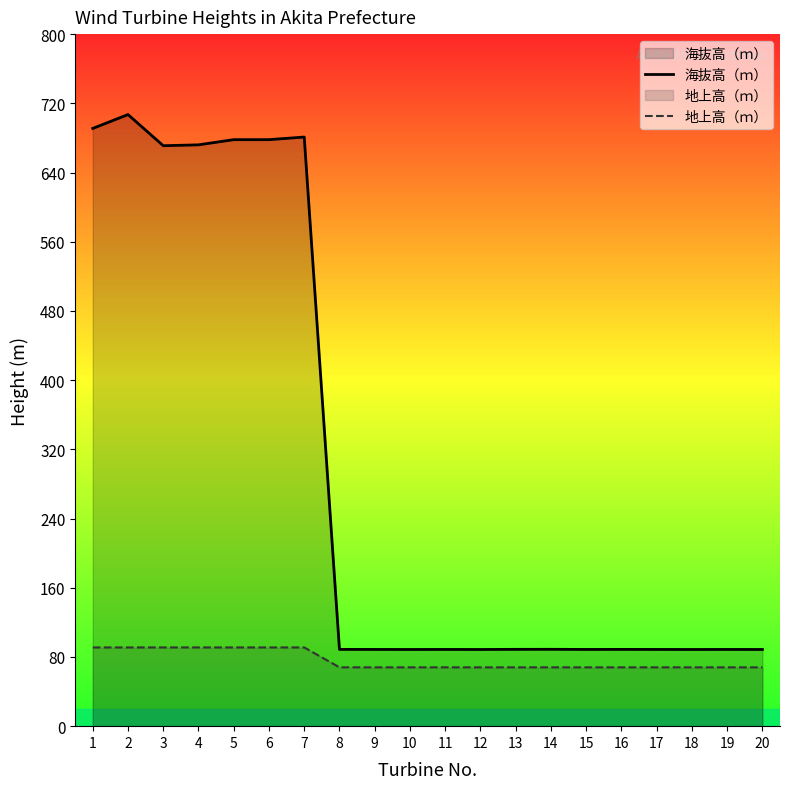

Reading right to left, list all the values displayed in this chart.

海抜高（ｍ）: 20=88.7	19=88.7	18=88.7	17=88.7	16=88.8	15=88.7	14=88.8	13=88.8	12=88.7	11=88.7	10=88.7	9=88.7	8=88.8	7=681.0	6=678.0	5=678.0	4=672.0	3=671.0	2=707.0	1=691.0
地上高（ｍ）: 20=68.0	19=68.0	18=68.0	17=68.0	16=68.0	15=68.0	14=68.0	13=68.0	12=68.0	11=68.0	10=68.0	9=68.0	8=68.0	7=91.0	6=91.0	5=91.0	4=91.0	3=91.0	2=91.0	1=91.0